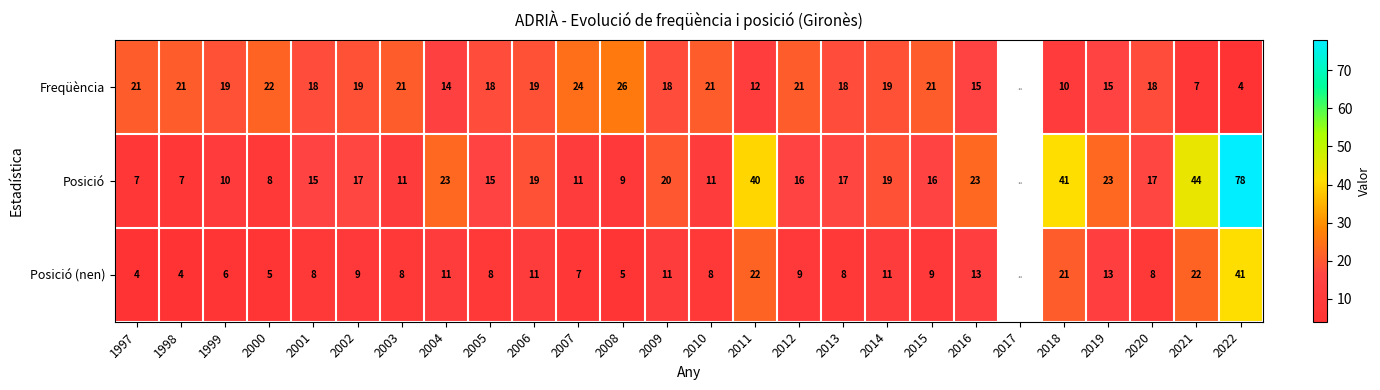

At 1999, list the series in order from largest to smallest.

Freqüència, Posició, Posició (nen)